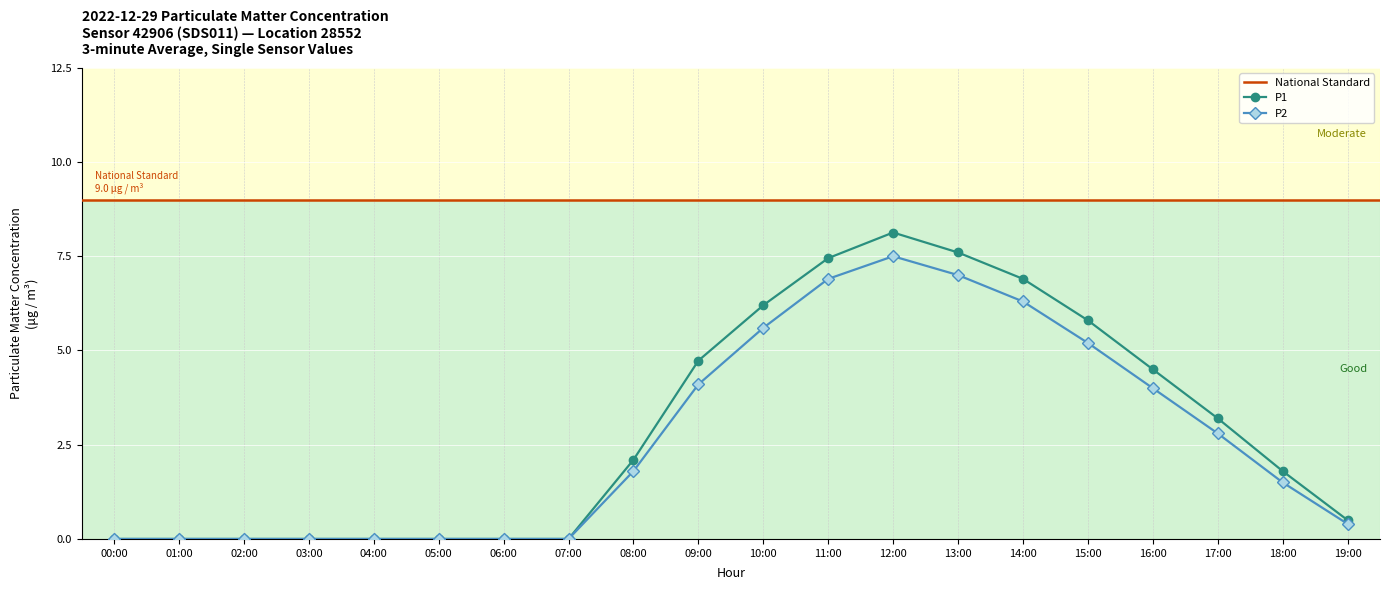

True or false: P1 has a value of 1.2 at 08:00.

False